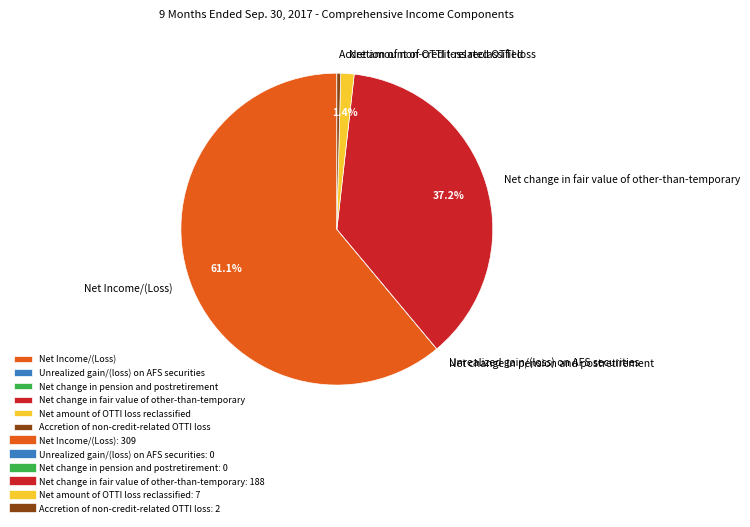

Which has a higher value, Net change in fair value of other-than-temporary or Accretion of non-credit-related OTTI loss?

Net change in fair value of other-than-temporary